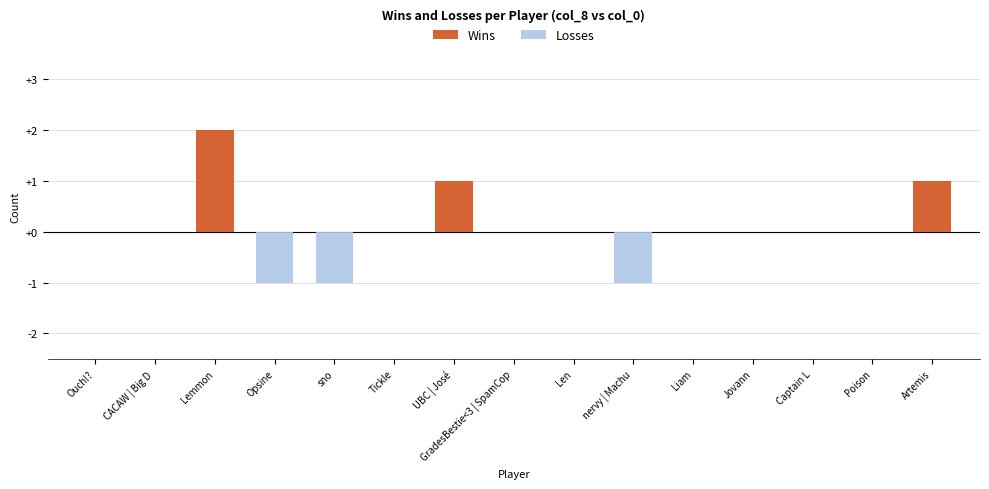

What is the label of the 12th bar from the left?

Jovann